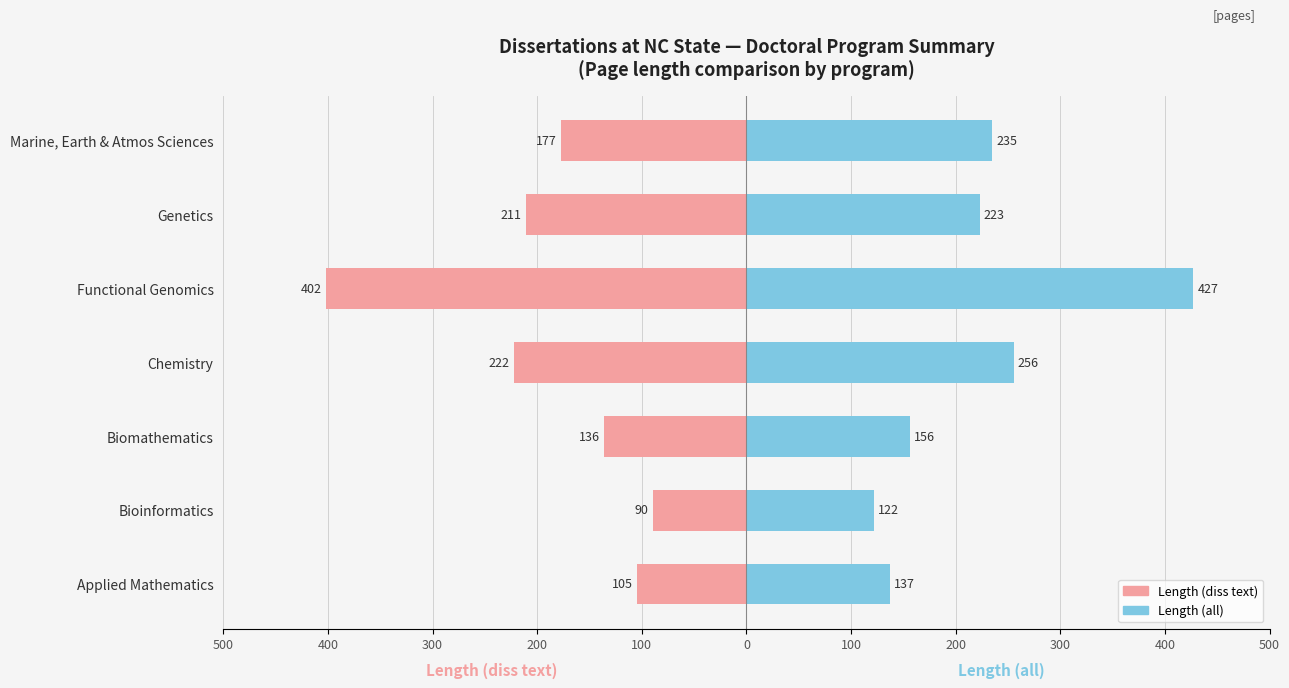

What is the difference between the highest and lowest values at Chemistry?

478.0